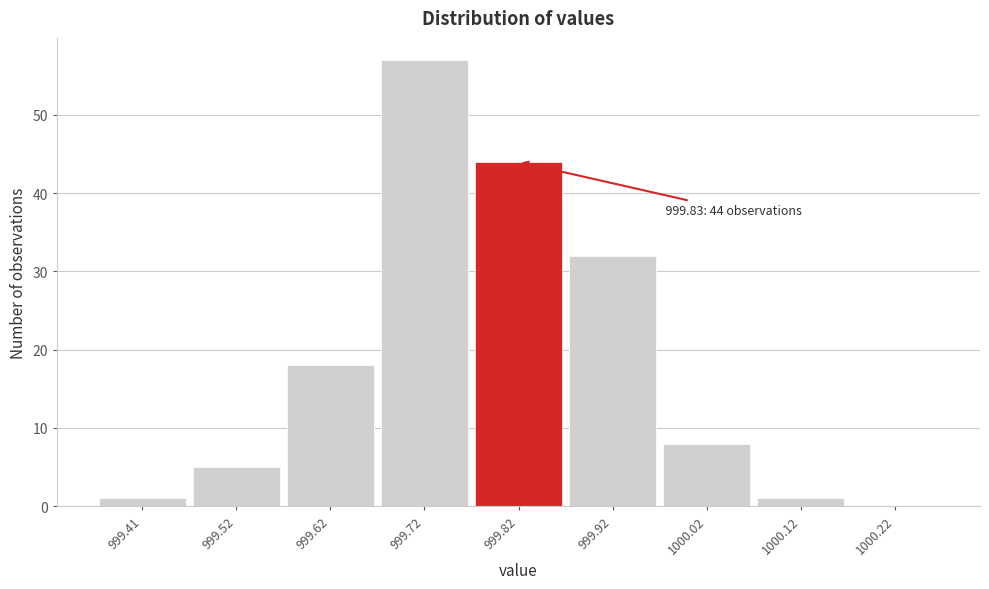

Which range on the x-axis has the tallest bar?

999.665 to 999.765